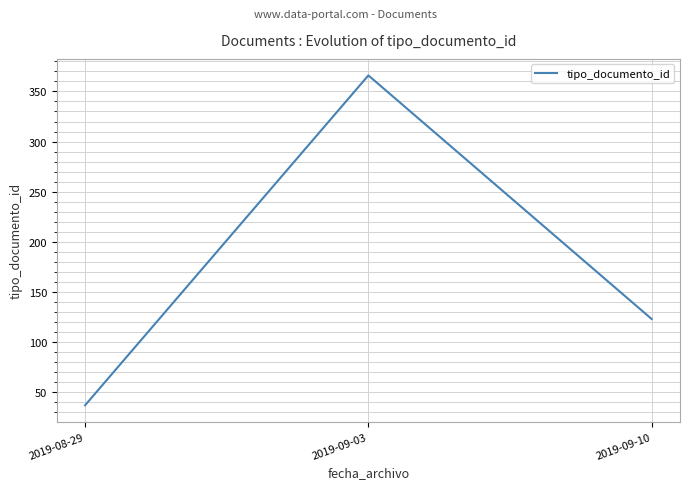

What value does the data have at 2019-08-29?

37